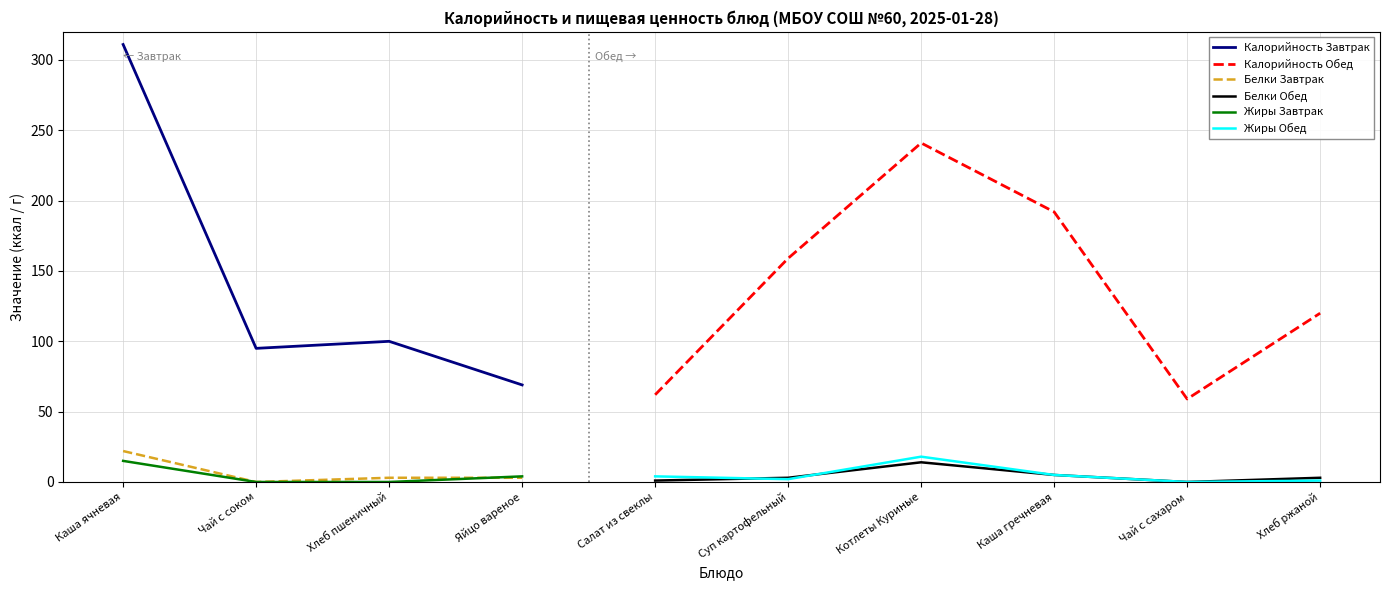

How many interior local peaks does the Жиры Обед series have?

1